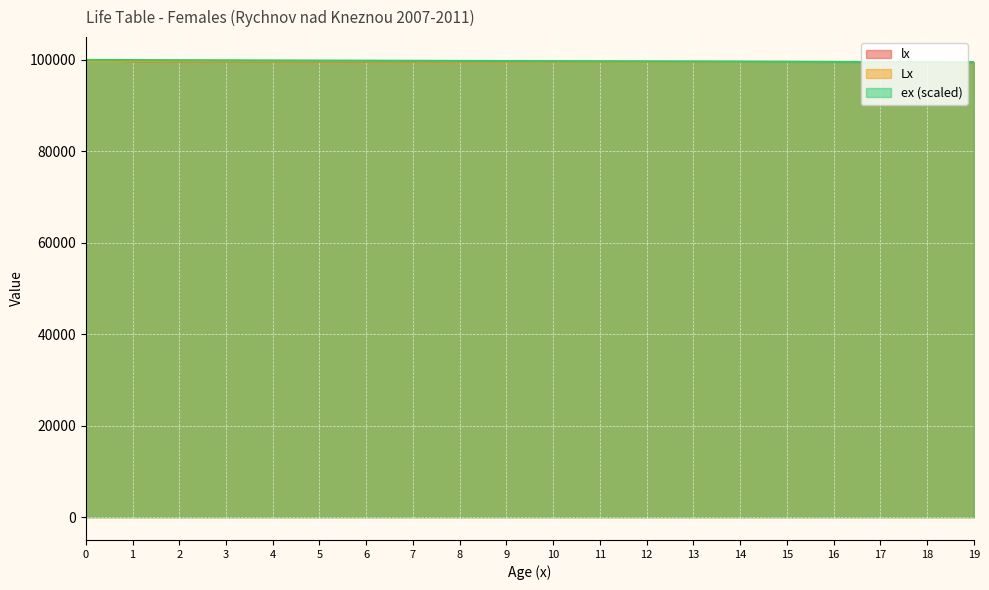

Count the number of categories in the chart.

20